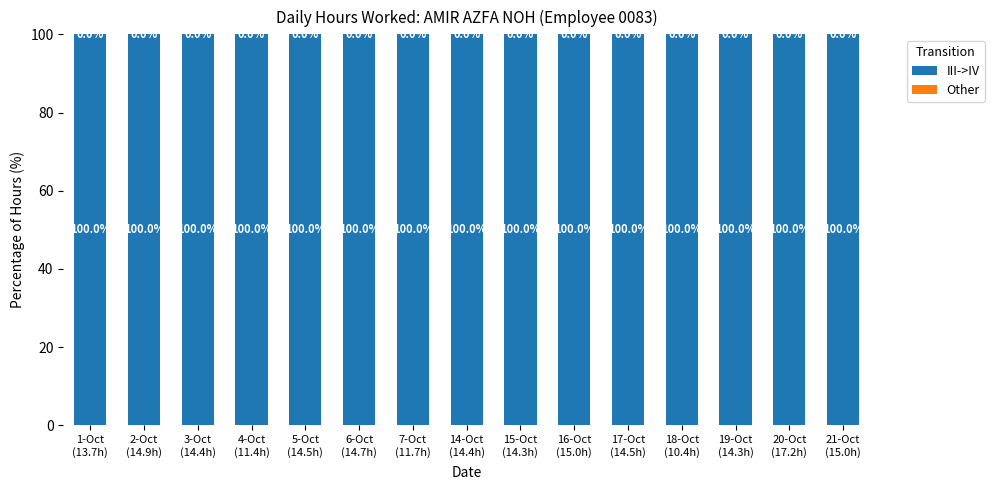

Which series changed the most between 16-Oct
(15.0h) and 19-Oct
(14.3h)?

III->IV